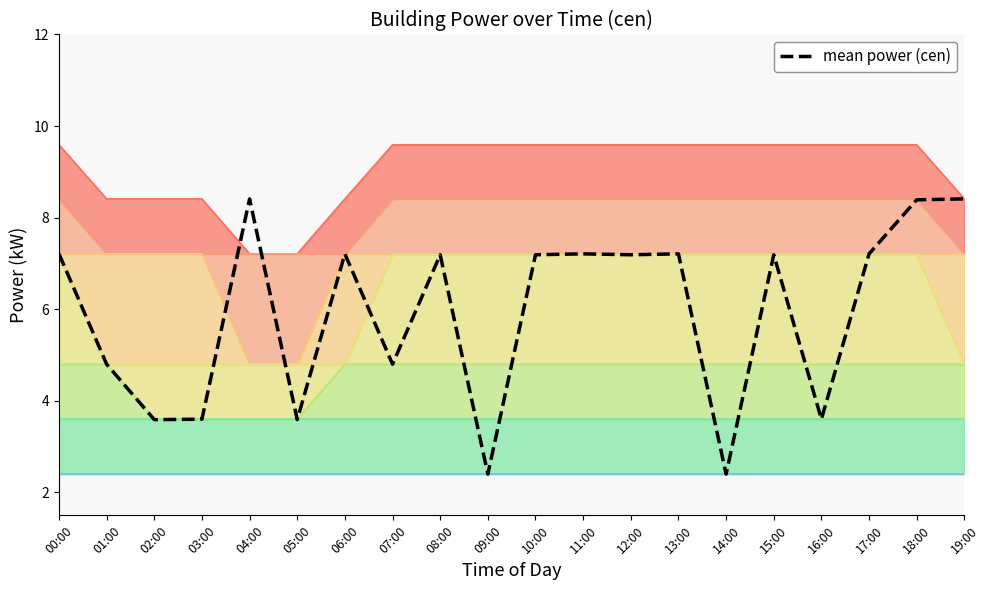

What is the difference between the maximum and minimum values?

6.0